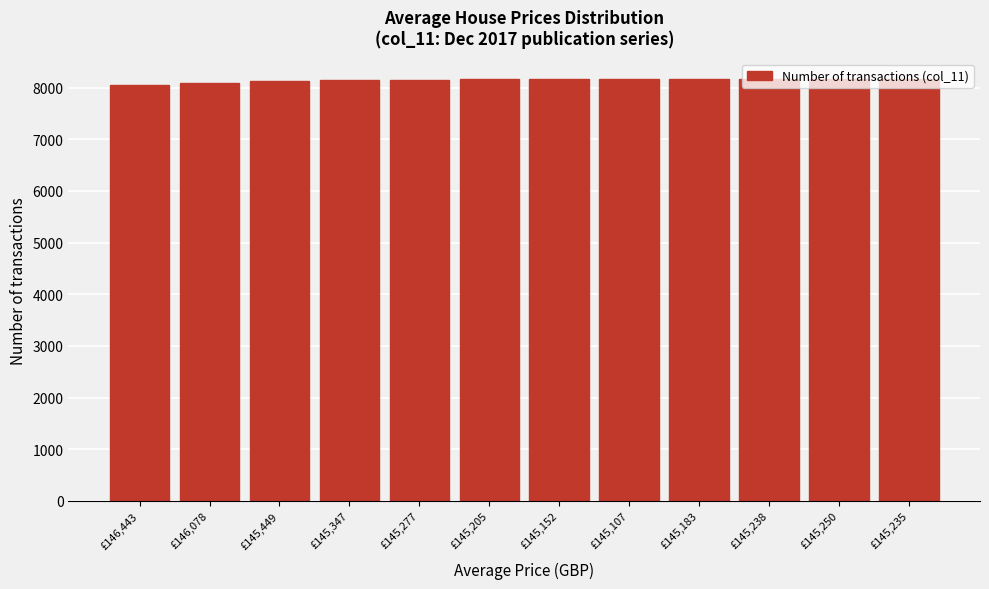

Is it true that the value at £145,347 is 2475?

False